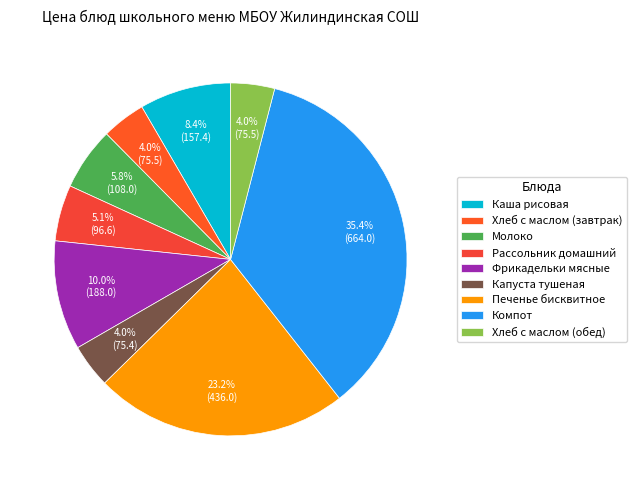

What percentage is the Капуста тушеная slice, to the nearest percent?

4%